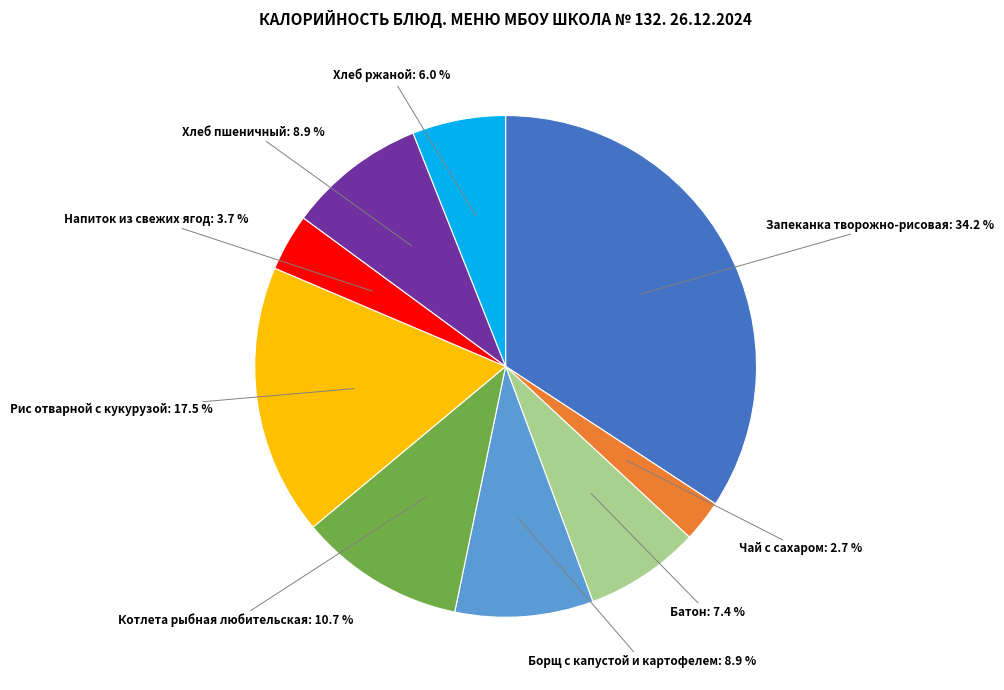

Which has a higher value, Чай с сахаром or Борщ с капустой и картофелем?

Борщ с капустой и картофелем